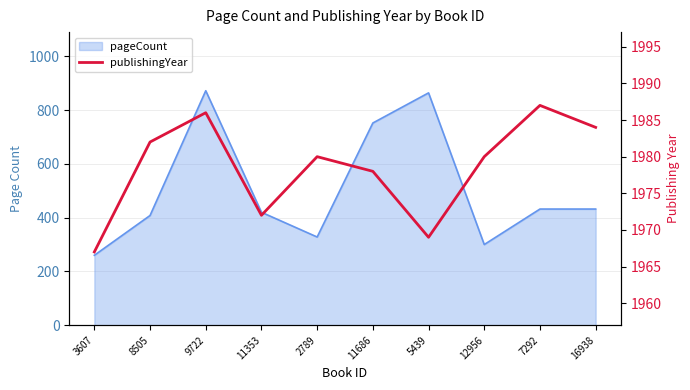

What is the maximum value shown in the chart?

1987